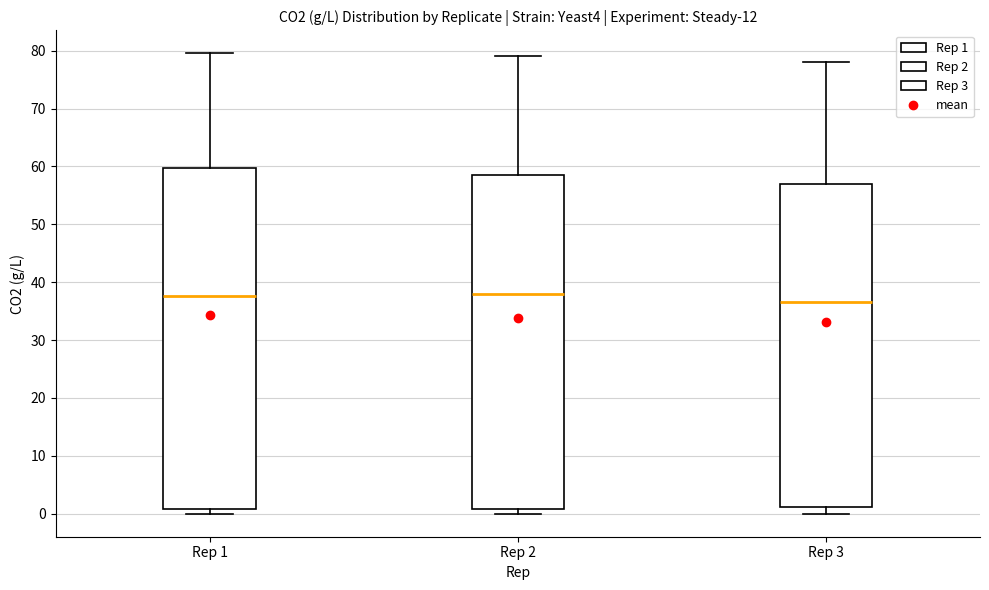

Which box's median line is the lowest?

Rep 3